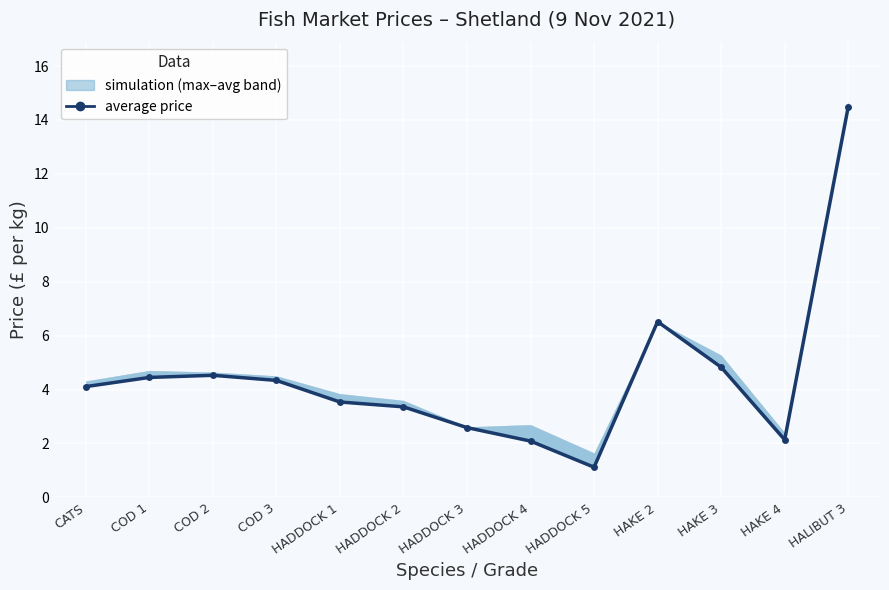

What is the sum of all values?

58.1